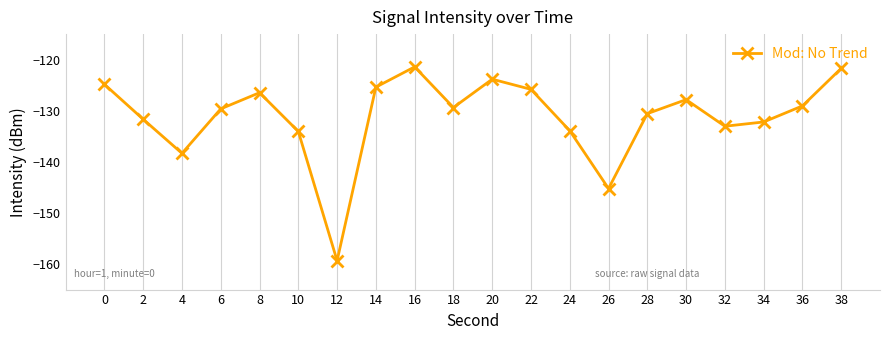

What is the change in value from 6 to 10?

-4.4